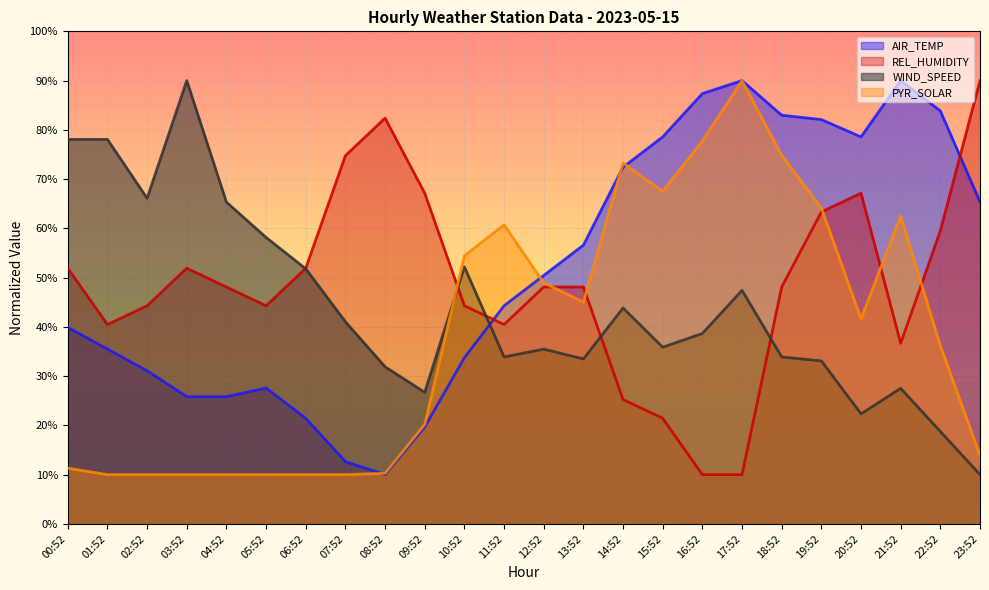

What is the label of the 8th point from the right?

16:52